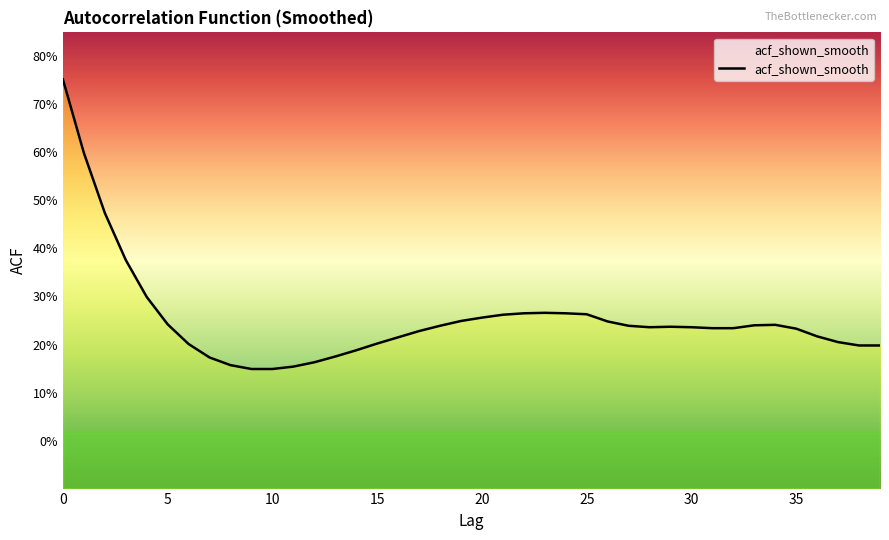

What is the greatest value displayed?

0.8